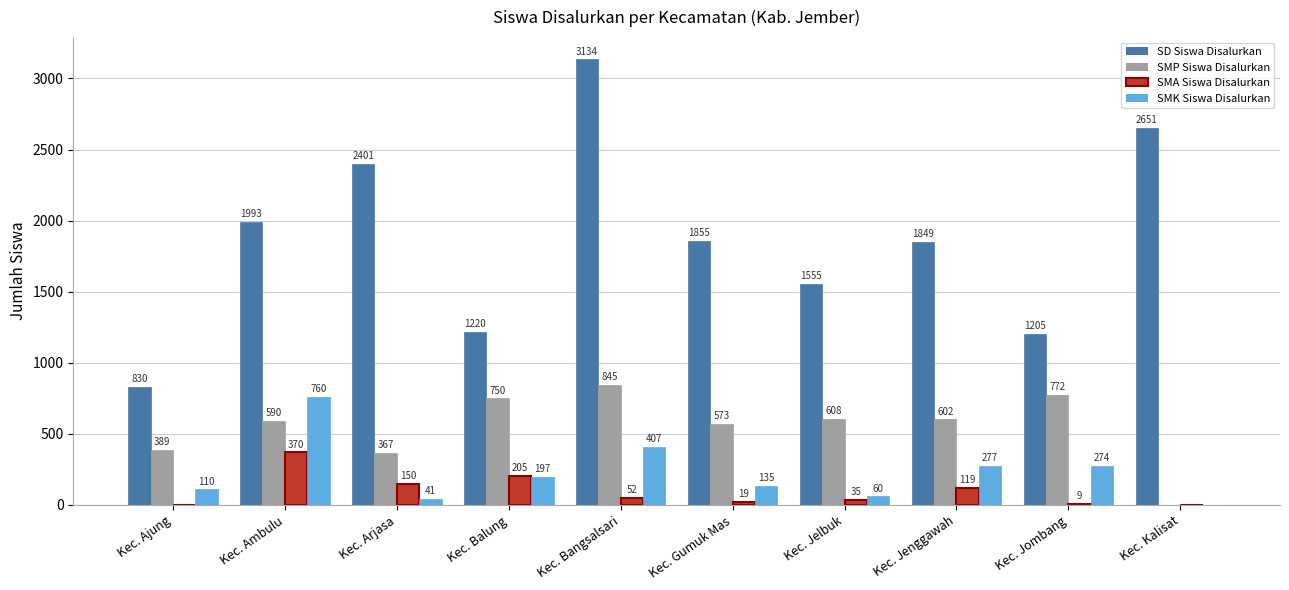

How many positive values does the SMP Siswa Disalurkan series have?

9